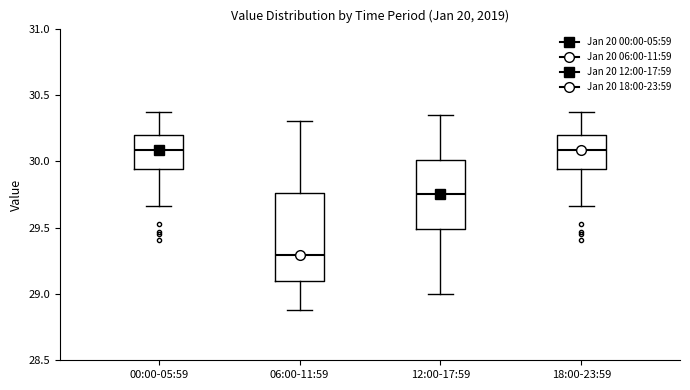

Which box has the lowest median line?

06:00-11:59